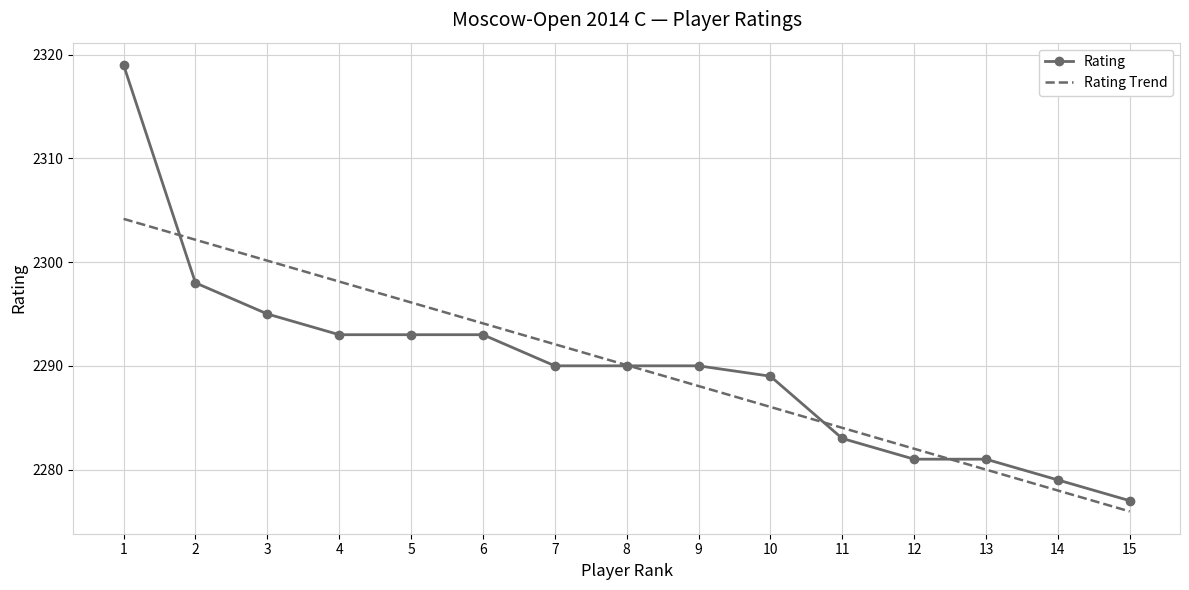

List the series in order of their peak value, lowest first.

Rating Trend, Rating